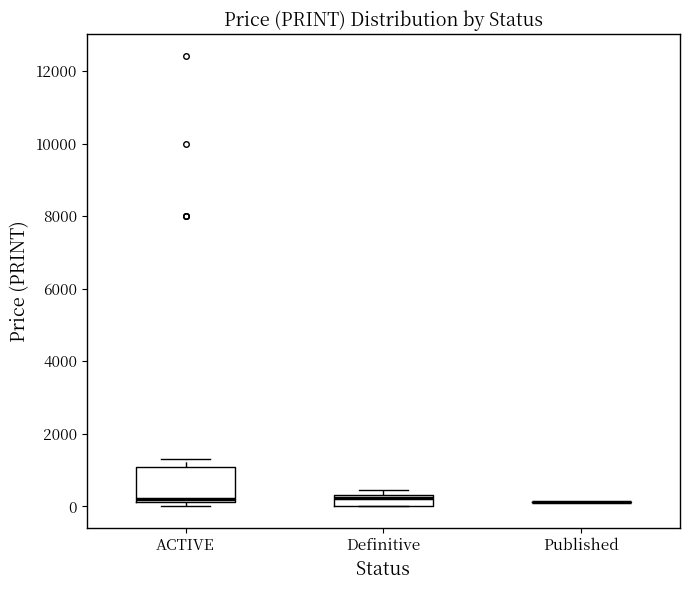

Reading left to right, read every box against the y-axis: the position of its median line, the range the box covers, and the ends of its whiskers. The values are not printed on the chart, so give them approximately, as read against the axis.

ACTIVE: median 200 (just above the box's lower edge), box 200 to 1000, whiskers 0 to 1400
Definitive: median 200, box 0 to 400, whiskers 0 to 400 (just above the box's upper edge)
Published: box collapsed to a line at 200, whiskers 200 to 200